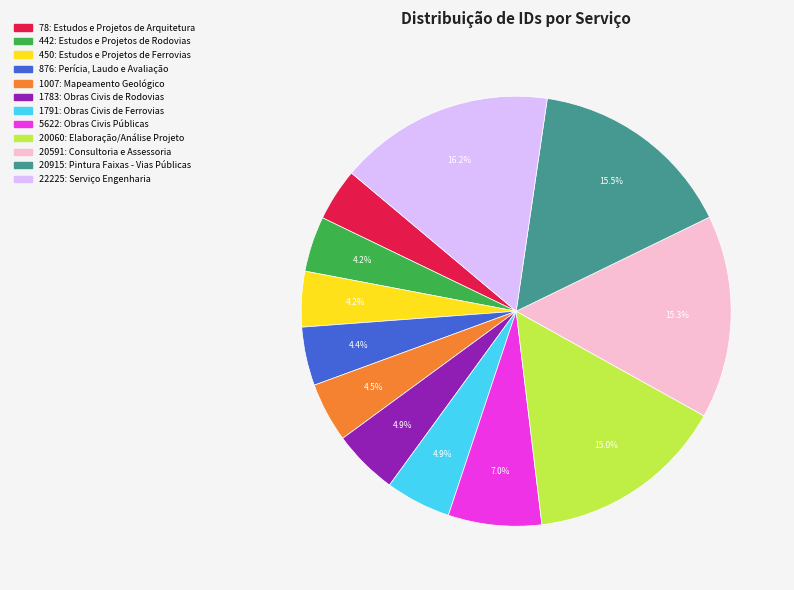

What is the largest slice in the pie chart?

22225: Serviço Engenharia